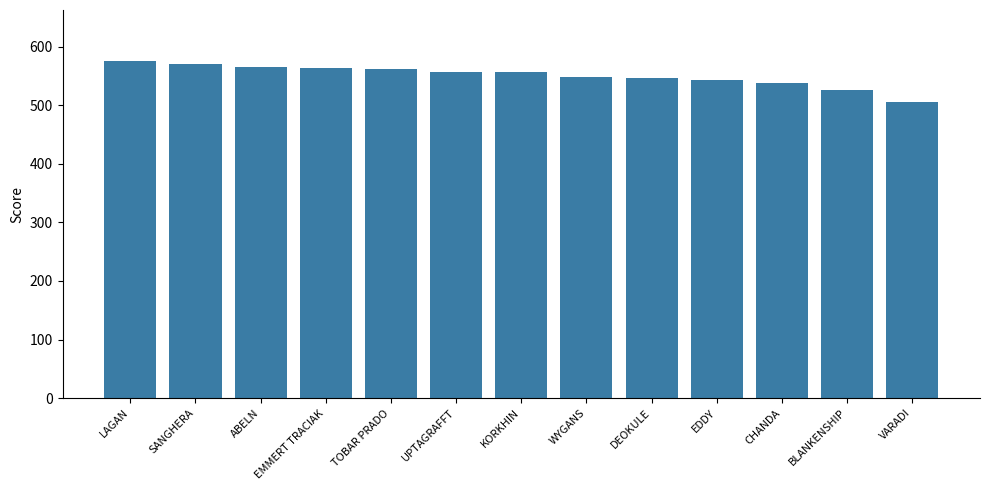

Is it true that the value at EMMERT TRACIAK is 564?

True